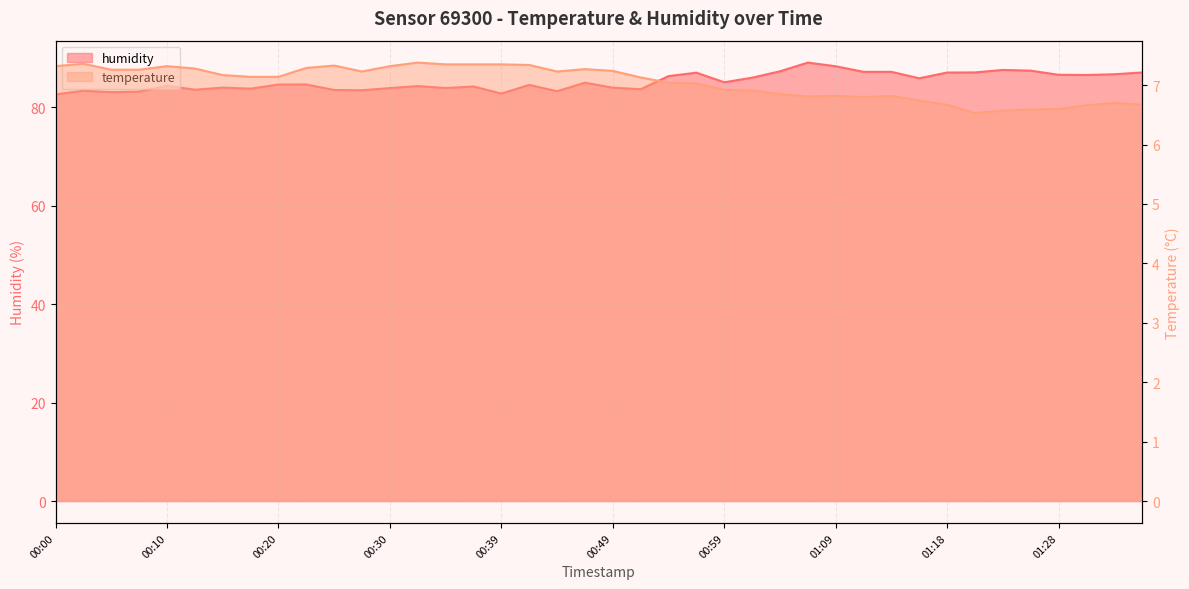

List the series in order of their overall mean, lowest first.

temperature, humidity